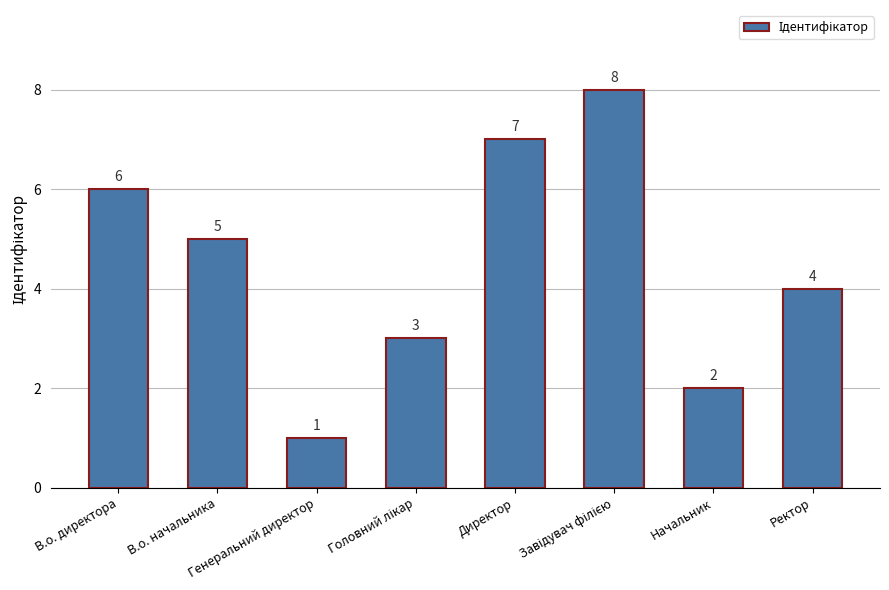

What is the greatest value displayed?

8